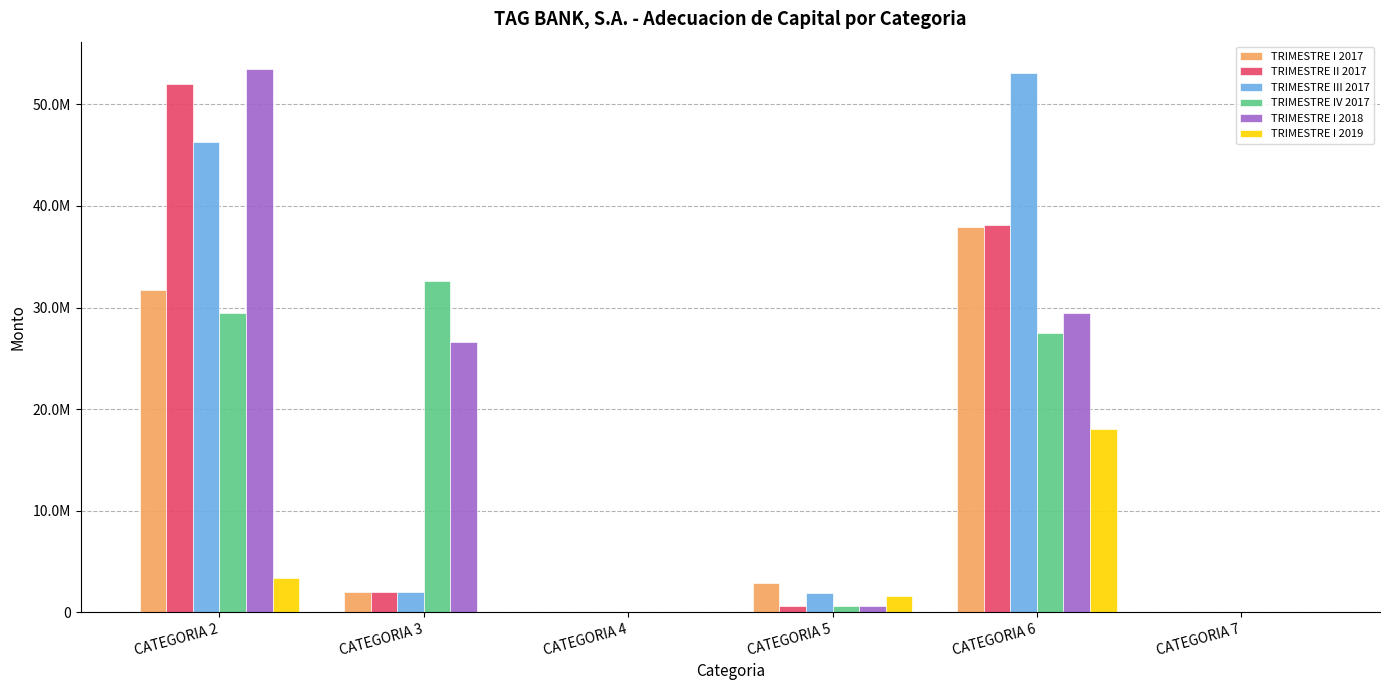

What are all the series names shown in the legend?

TRIMESTRE I 2017, TRIMESTRE II 2017, TRIMESTRE III 2017, TRIMESTRE IV 2017, TRIMESTRE I 2018, TRIMESTRE I 2019